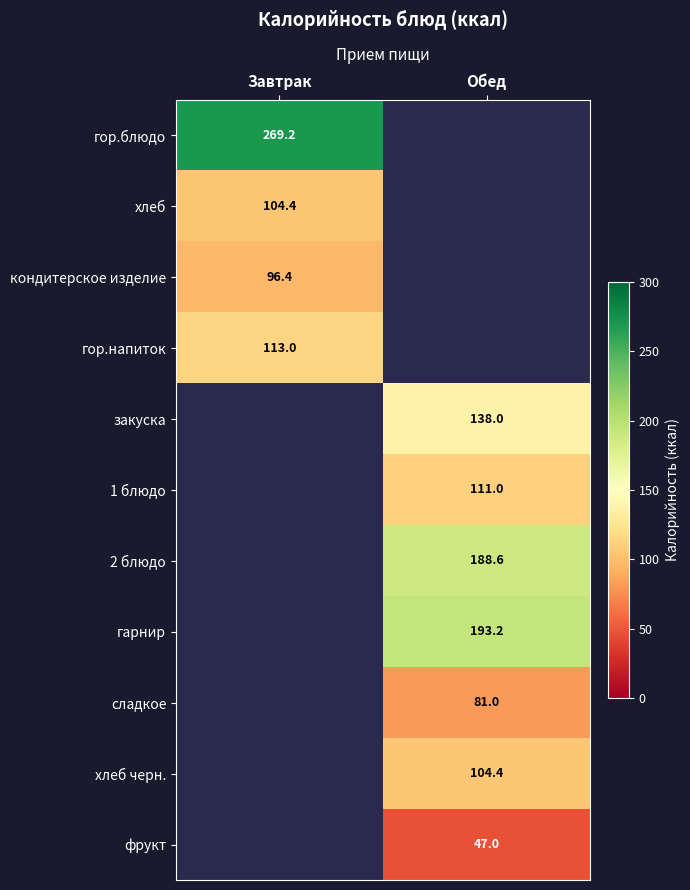

What is the difference between the highest and lowest values at Завтрак?

172.9